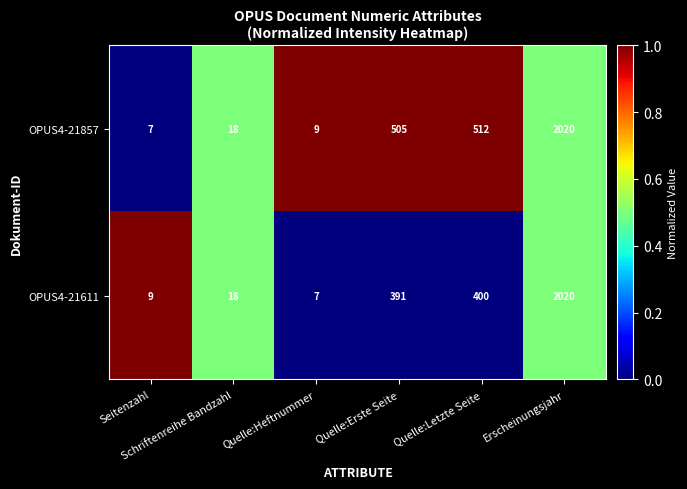

At how many categories does at least one series exceed 433?

3